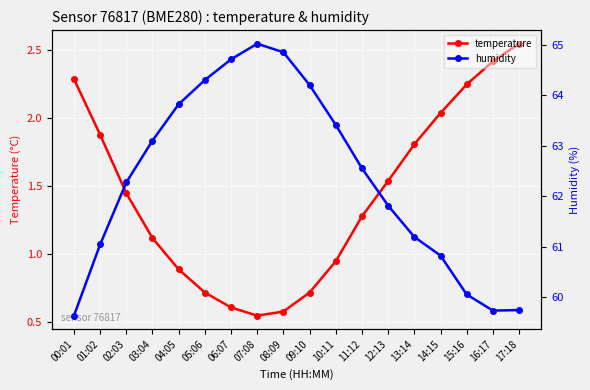

What is the difference between the maximum and second lowest values in the humidity series?

5.3